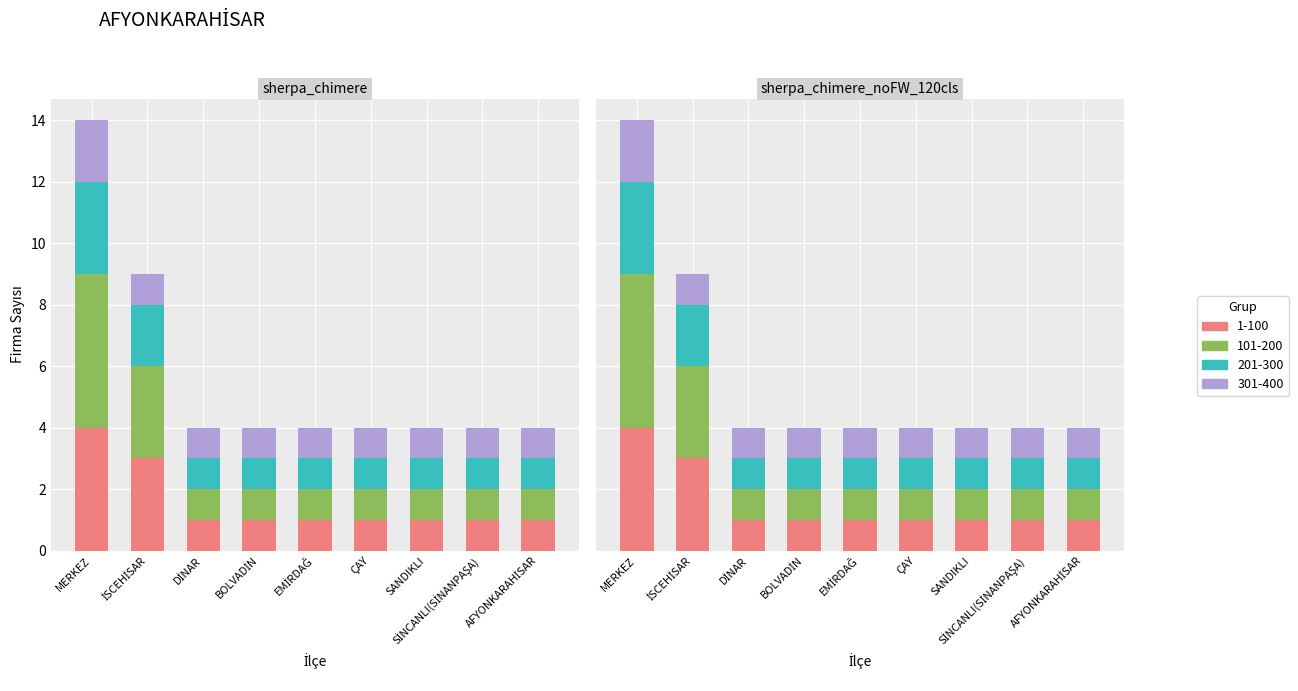

At which category is the sum across all series the highest?

MERKEZ